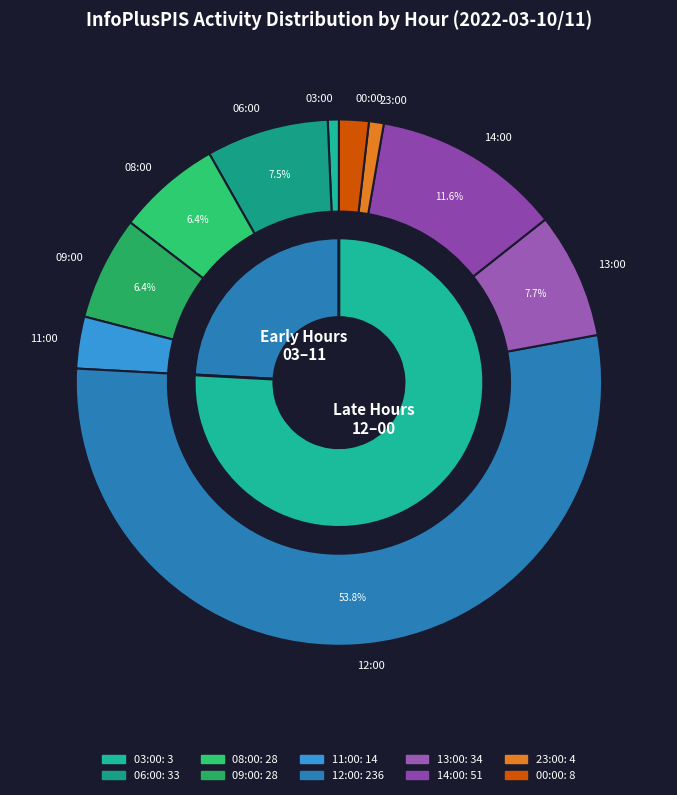

Is 12:00 the majority of the pie?

Yes